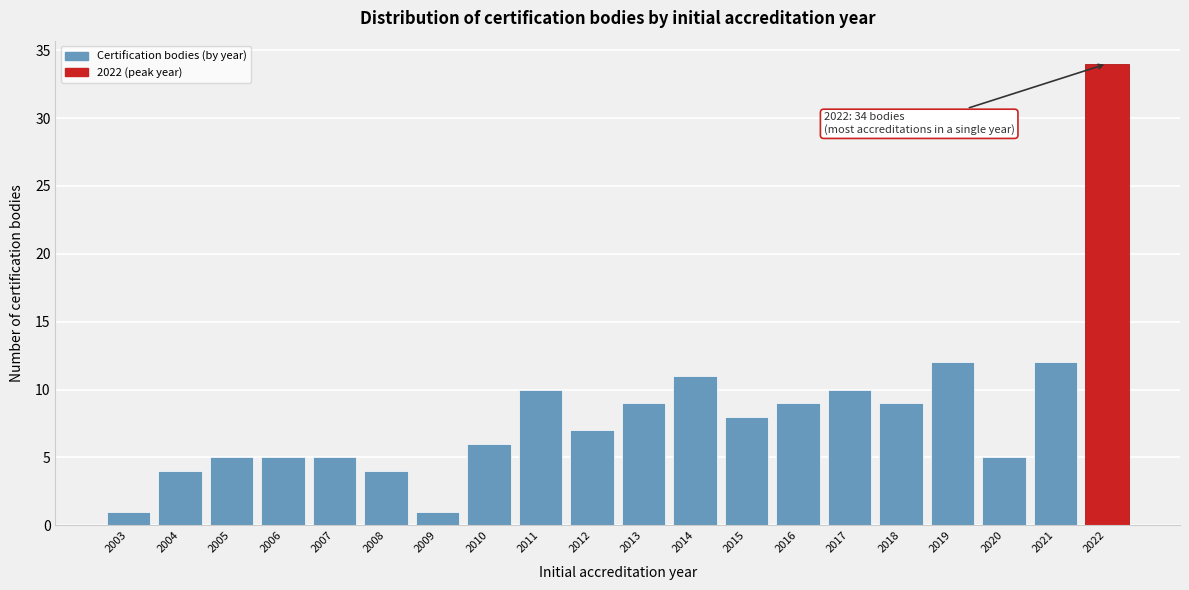

Reading left to right, list all the values displayed in this chart.

2003=1	2004=4	2005=5	2006=5	2007=5	2008=4	2009=1	2010=6	2011=10	2012=7	2013=9	2014=11	2015=8	2016=9	2017=10	2018=9	2019=12	2020=5	2021=12	2022=34